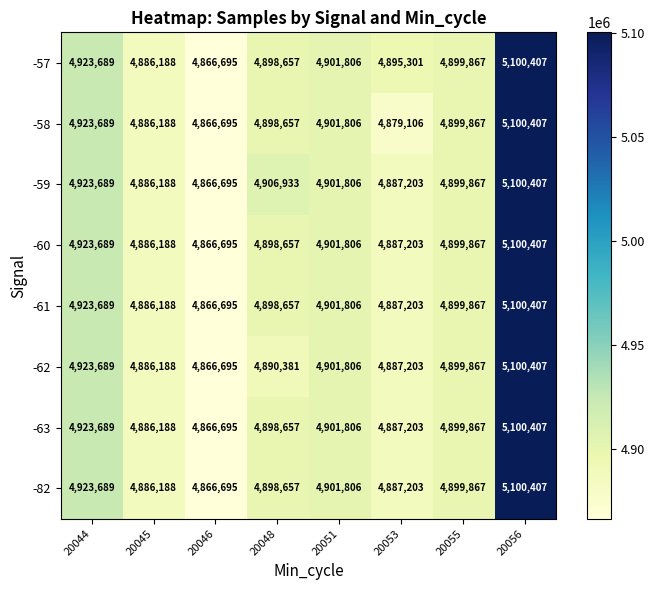

What is the difference between the highest and lowest values at 20053?

16195